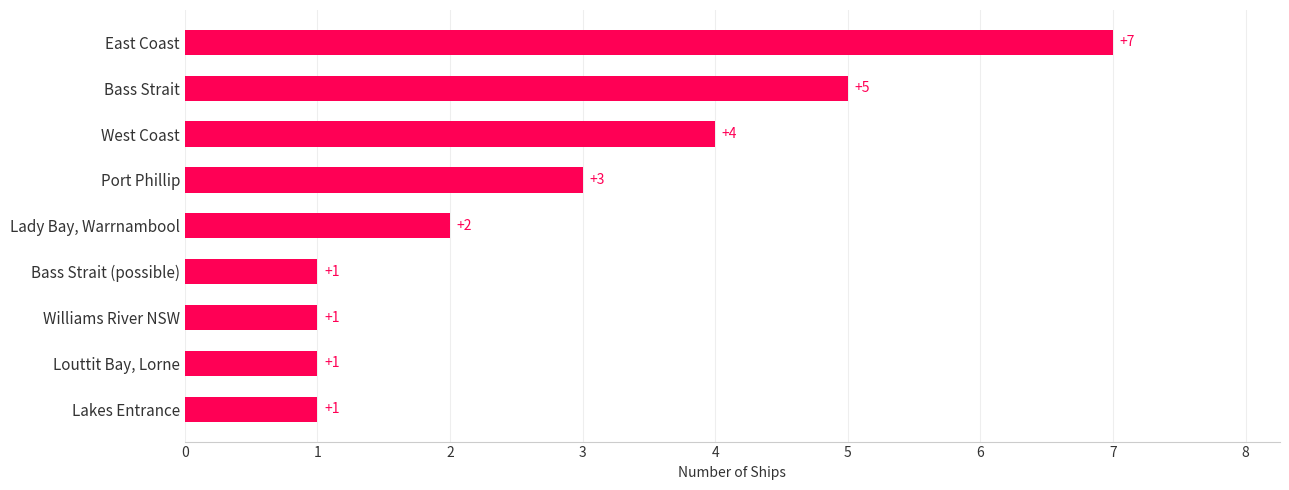

What is the difference between the maximum and second lowest values?

6